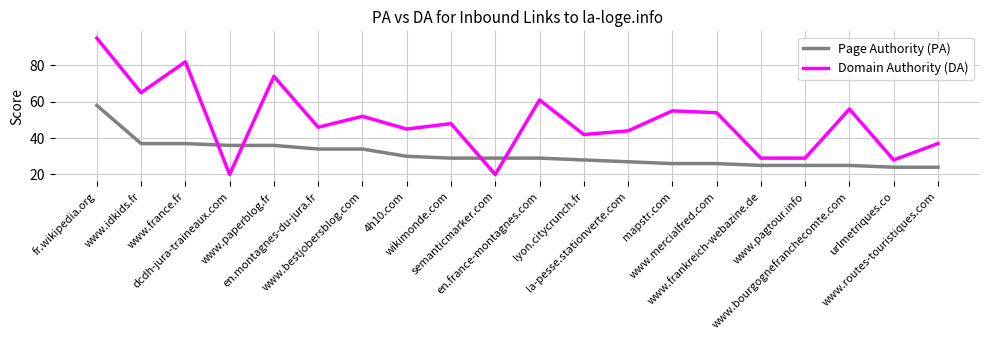

Reading left to right, list all the values displayed in this chart.

Page Authority (PA): fr.wikipedia.org=58	www.idkids.fr=37	www.france.fr=37	dcdh-jura-traineaux.com=36	www.paperblog.fr=36	en.montagnes-du-jura.fr=34	www.bestjobersblog.com=34	4h10.com=30	wikimonde.com=29	semanticmarker.com=29	en.france-montagnes.com=29	lyon.citycrunch.fr=28	la-pesse.stationverte.com=27	mapstr.com=26	www.mercialfred.com=26	www.frankreich-webazine.de=25	www.pagtour.info=25	www.bourgognefranchecomte.com=25	urlmetriques.co=24	www.routes-touristiques.com=24
Domain Authority (DA): fr.wikipedia.org=95	www.idkids.fr=65	www.france.fr=82	dcdh-jura-traineaux.com=20	www.paperblog.fr=74	en.montagnes-du-jura.fr=46	www.bestjobersblog.com=52	4h10.com=45	wikimonde.com=48	semanticmarker.com=20	en.france-montagnes.com=61	lyon.citycrunch.fr=42	la-pesse.stationverte.com=44	mapstr.com=55	www.mercialfred.com=54	www.frankreich-webazine.de=29	www.pagtour.info=29	www.bourgognefranchecomte.com=56	urlmetriques.co=28	www.routes-touristiques.com=37